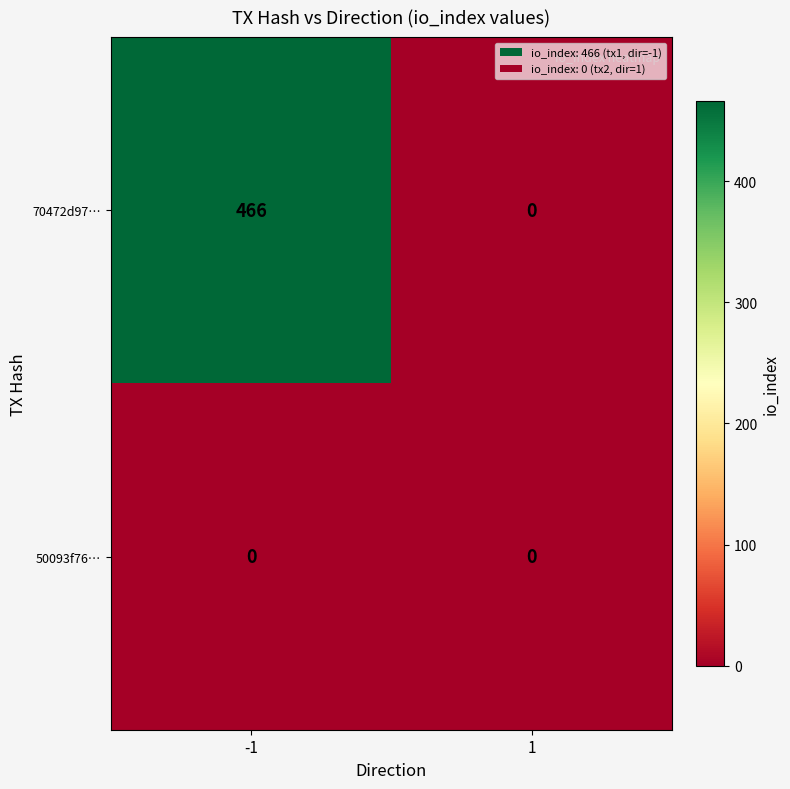

What is the average value of the 70472d97… series?

233